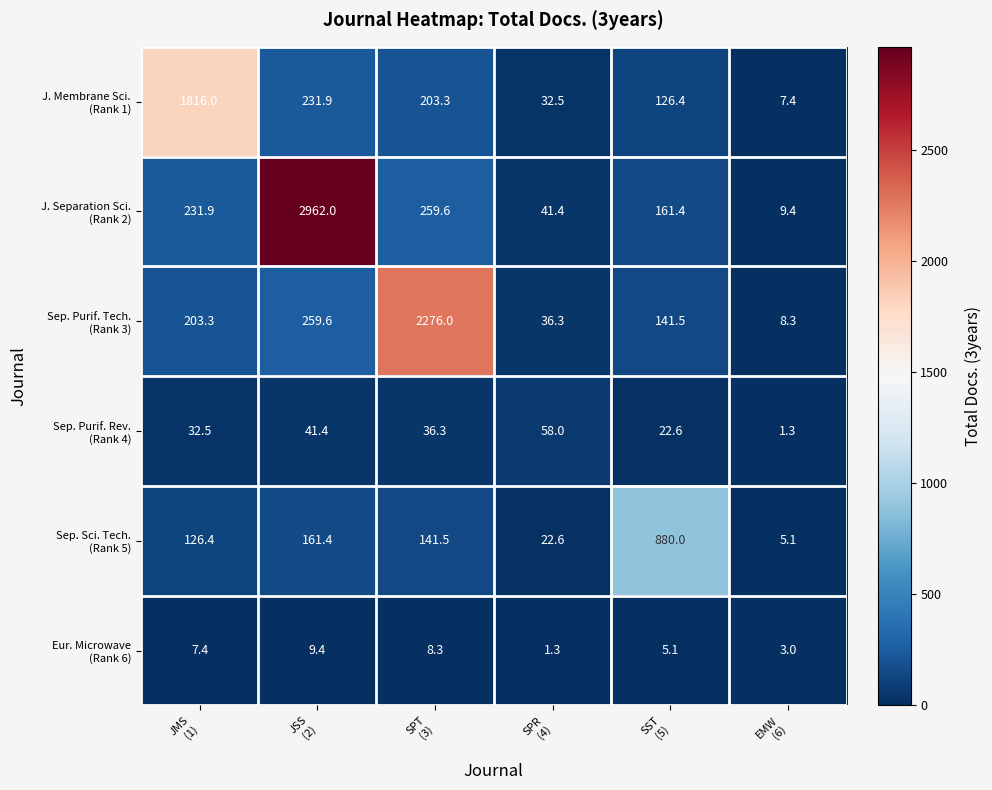

What is the minimum value shown in the chart?

1.3